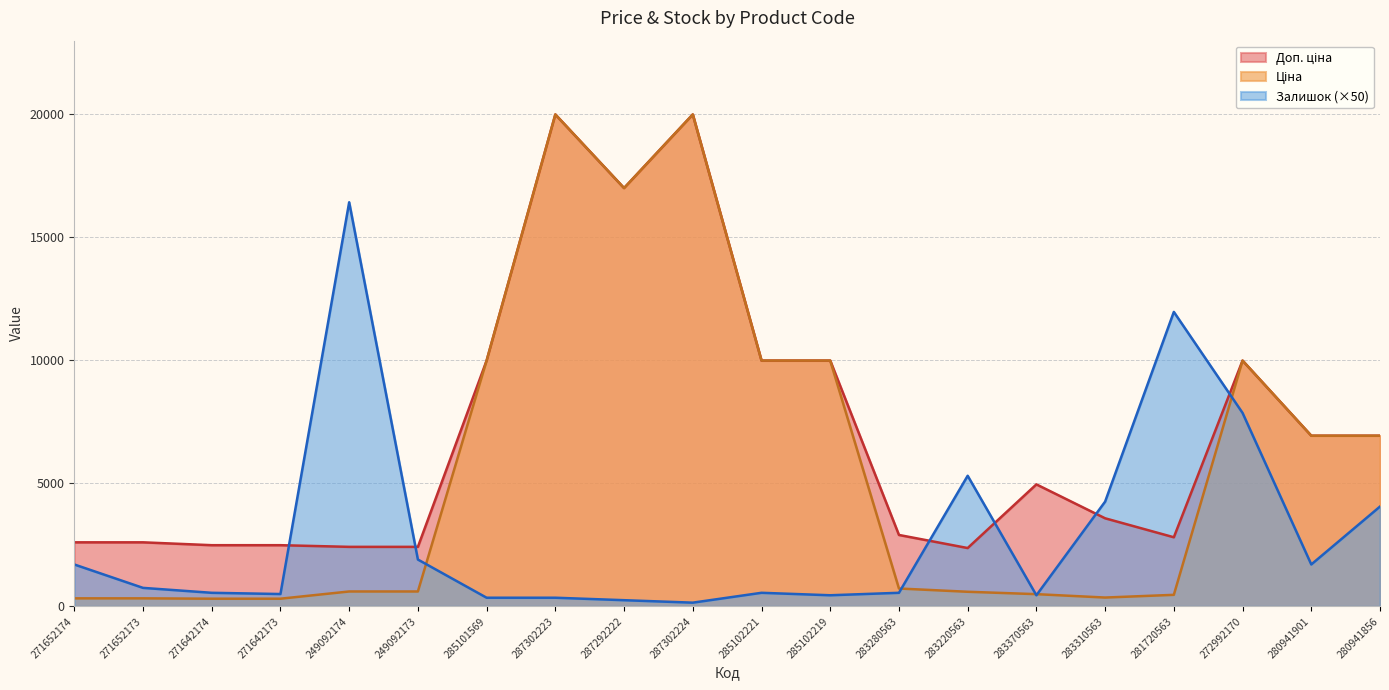

At which category is the sum across all series the highest?

287302223